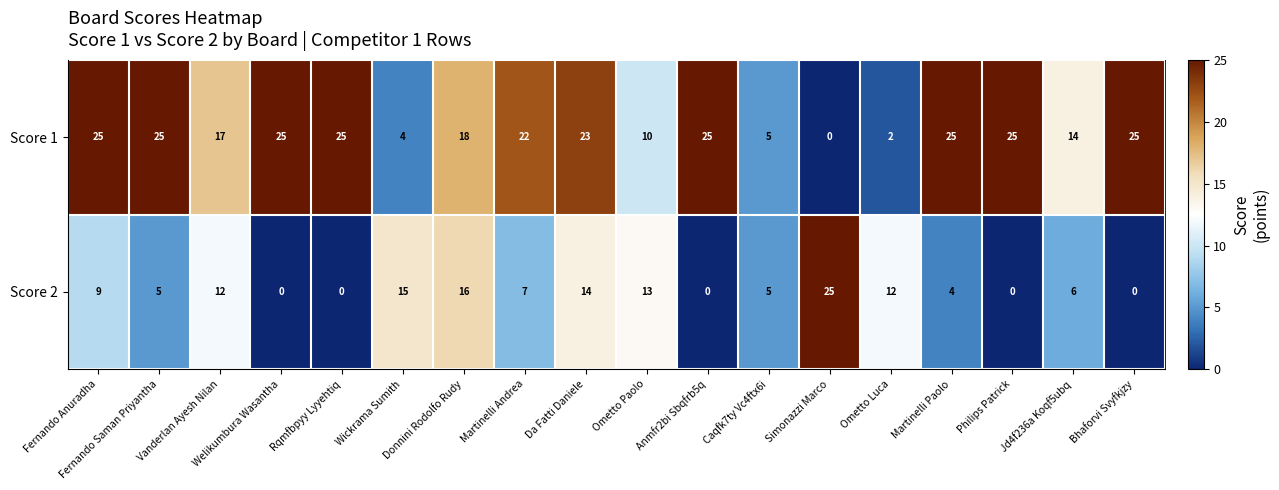

At which label does Score 1 reach its minimum?

Simonazzi Marco